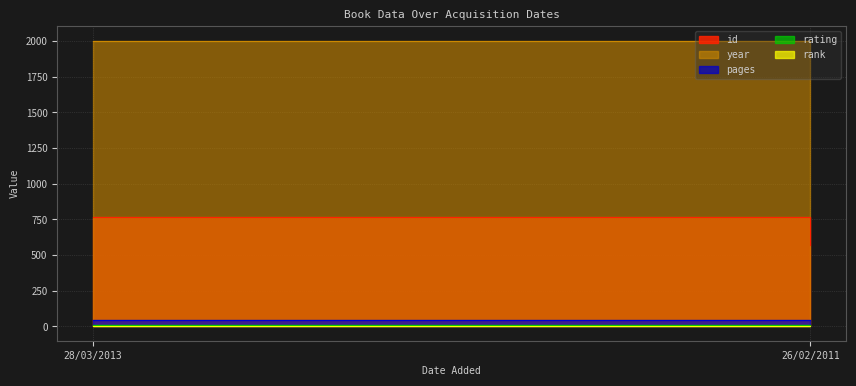

Which series changed the most between 28/03/2013 and 26/02/2011?

id